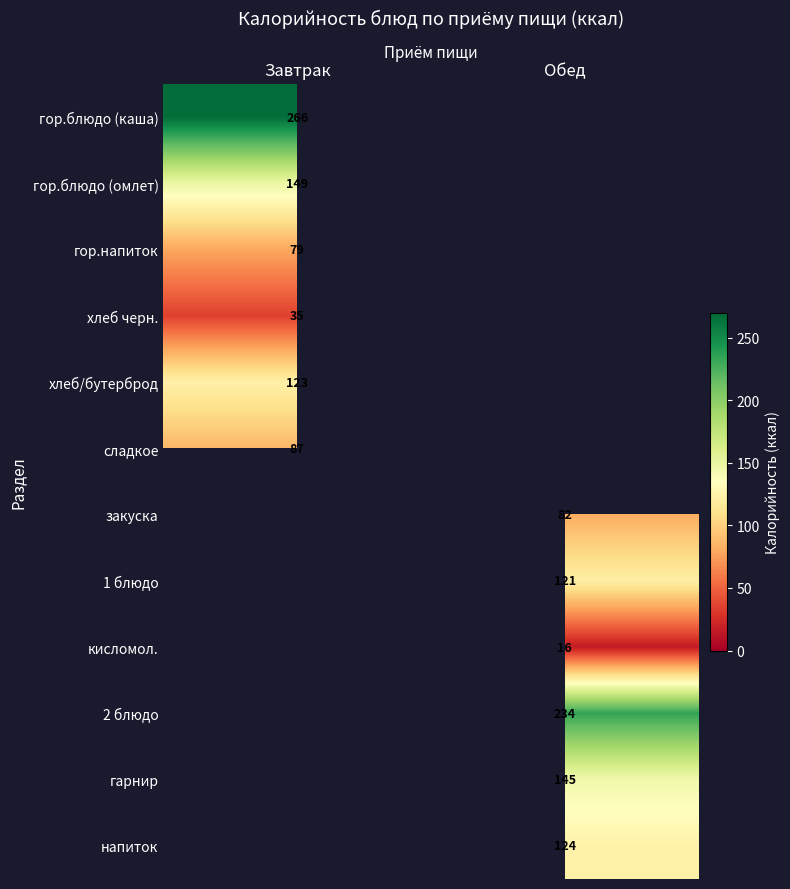

True or false: хлеб/бутерброд has a value of 123.0 at Завтрак.

True